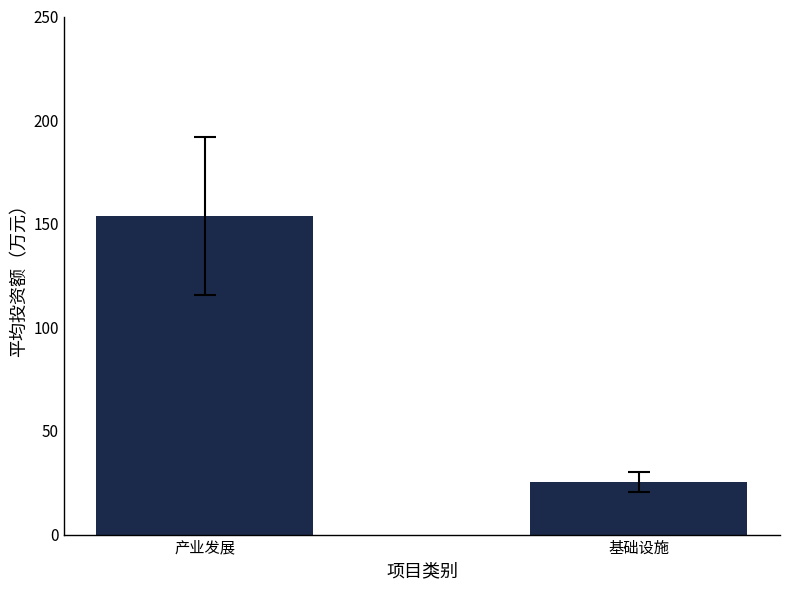

What is the label of the 1st bar from the right?

基础设施